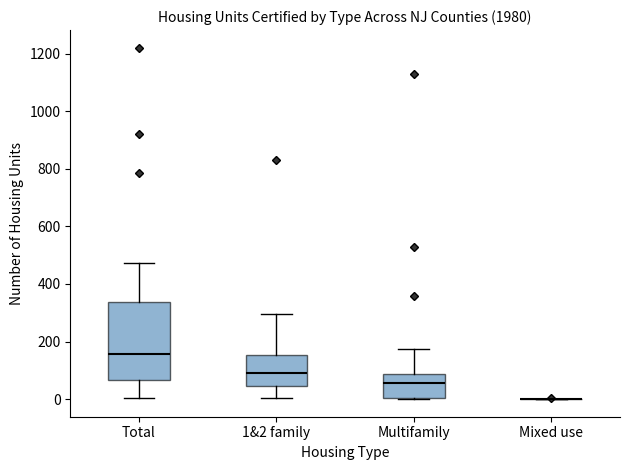

Reading left to right, transcribe this box plot: for each box, give where its median line is, the range the box spans, and where its two whiskers end, as read against the y-axis. The values are not printed on the chart, so give them approximately, as read against the axis.

Total: median 160, box 60 to 340, whiskers 0 to 480
1&2 family: median 100, box 40 to 160, whiskers 0 to 300
Multifamily: median 60, box 0 to 80, whiskers 0 to 180
Mixed use: box collapsed to a line at 0, whiskers 0 to 0